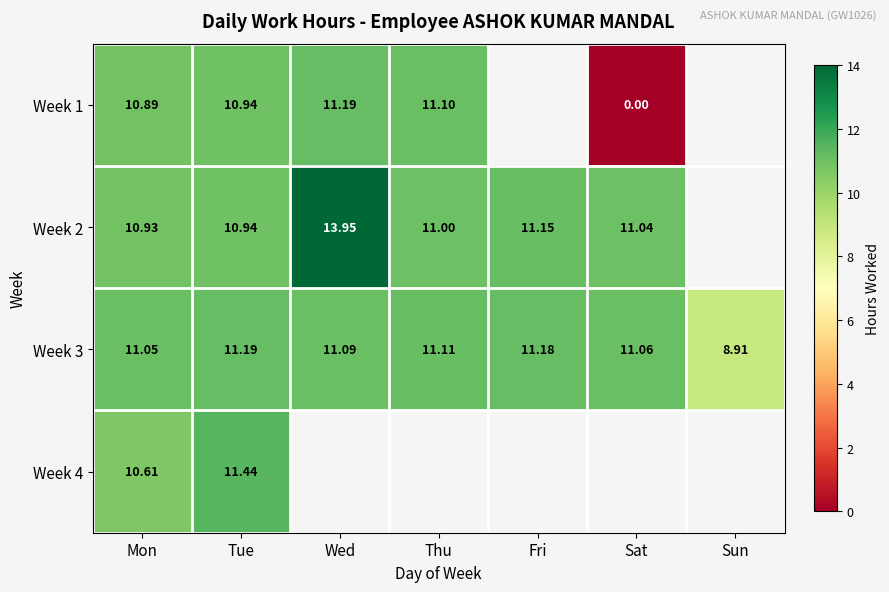

What is the highest value of the Week 3 series?

11.2